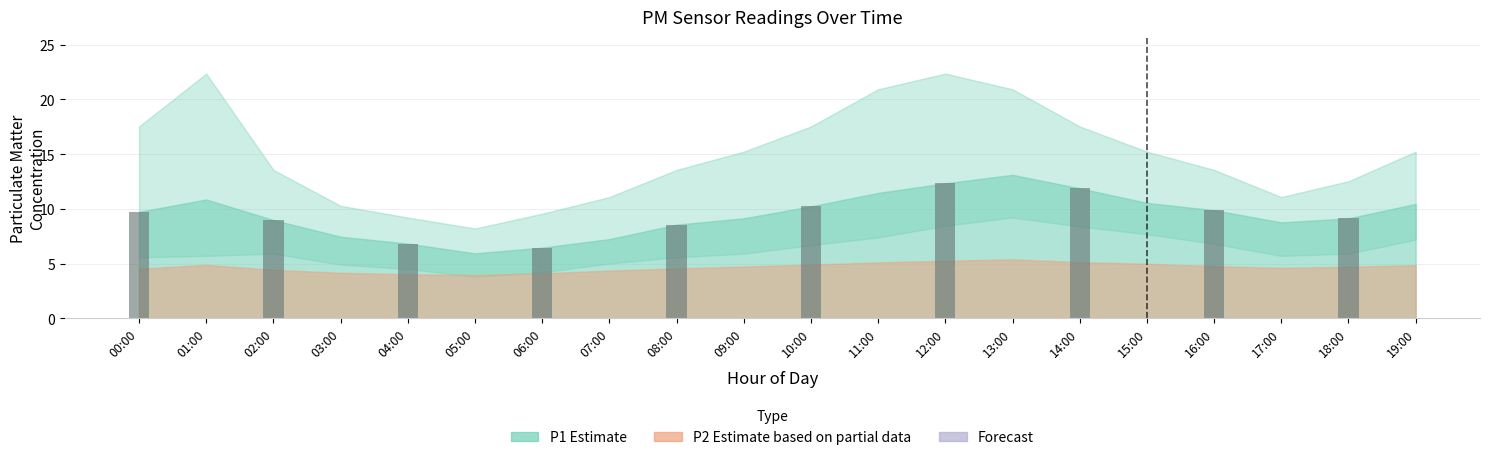

Is it true that the value at 16:00 is 5.0?

False